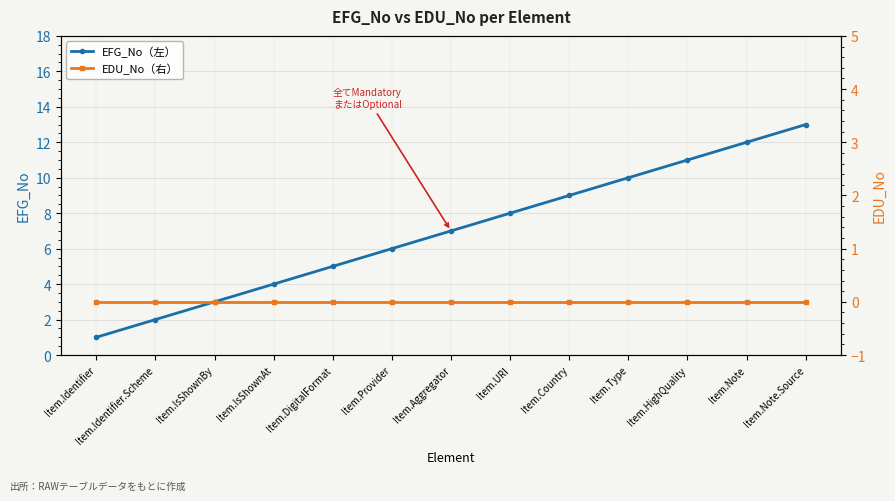

Rank the categories by EDU_No（右） value from lowest to highest.

Item.Identifier, Item.Identifier.Scheme, Item.IsShownBy, Item.IsShownAt, Item.DigitalFormat, Item.Provider, Item.Aggregator, Item.URI, Item.Country, Item.Type, Item.HighQuality, Item.Note, Item.Note.Source